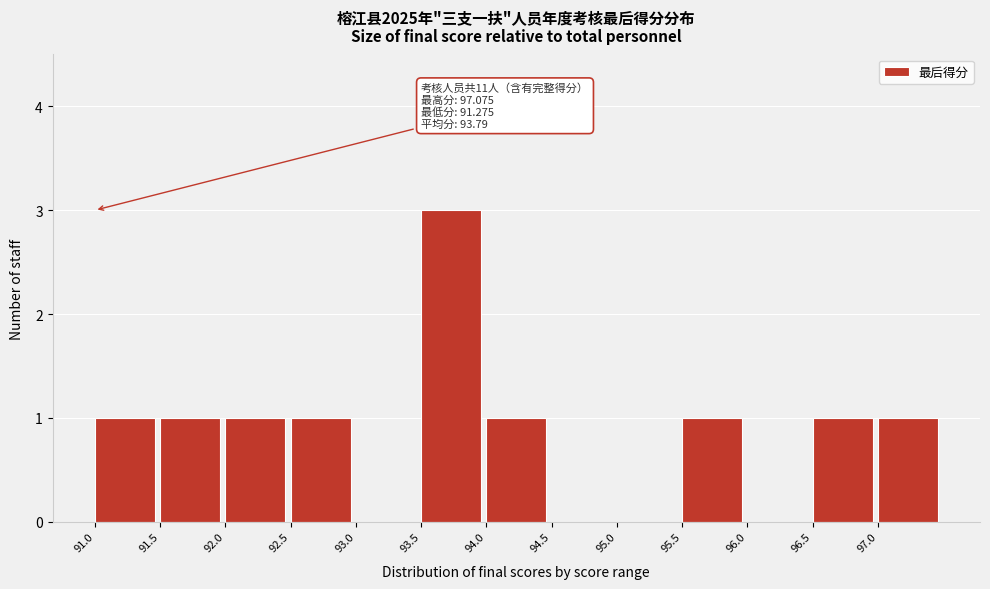

Over which range of the x-axis is the bar tallest?

93.5 to 94.0